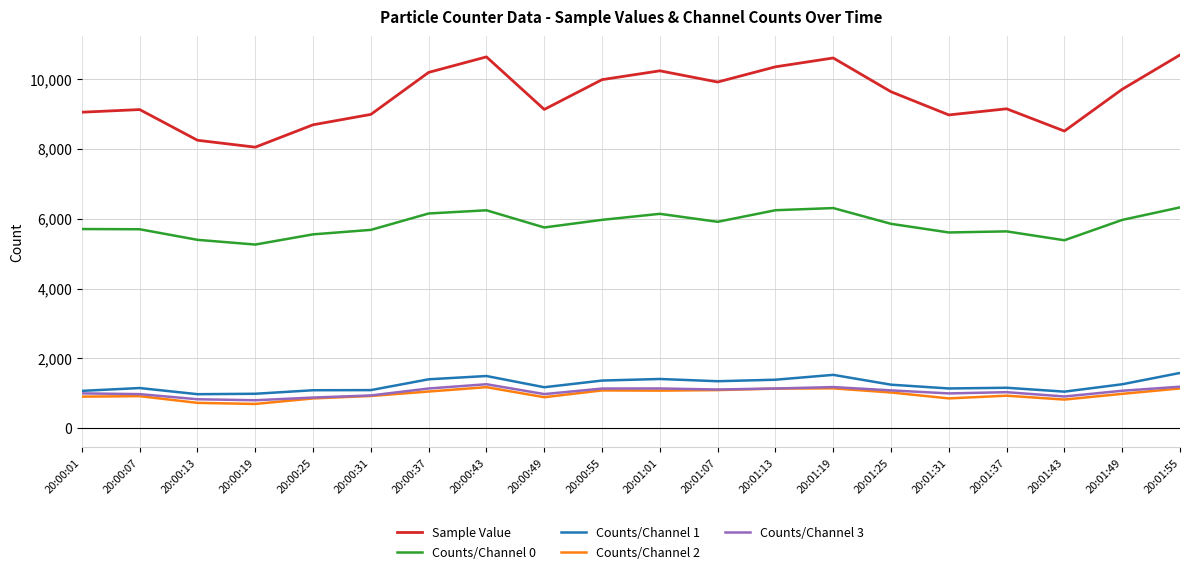

What is the difference between the Counts/Channel 2 values at 20:00:13 and 20:01:37?

205